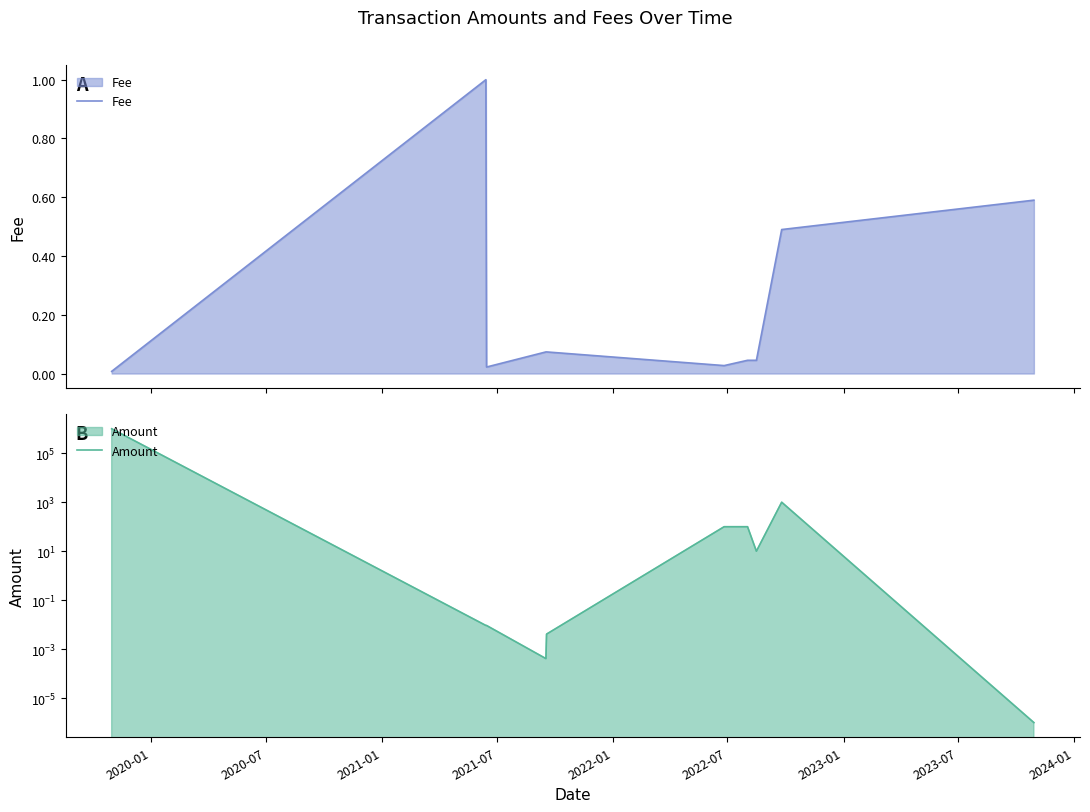

At which label does Fee reach its minimum?

2020-01